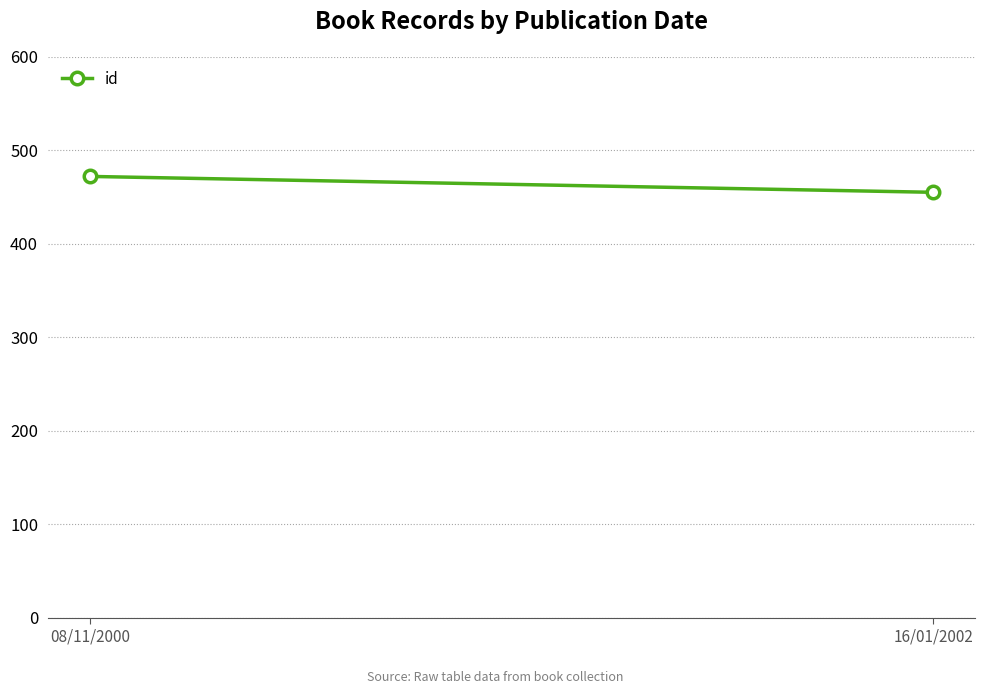

Which category has the lowest value across all series?

16/01/2002